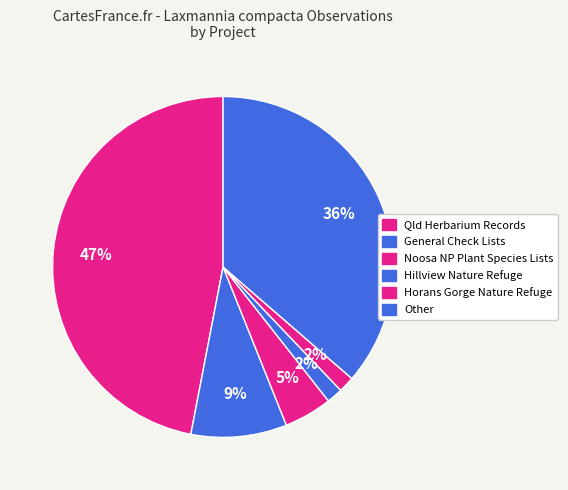

Count the number of slices in the pie.

6